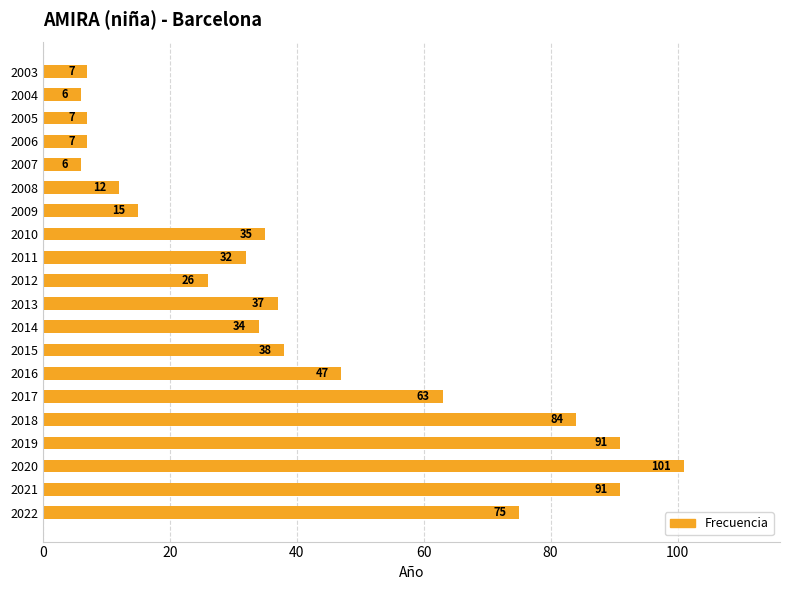

Where is the data nearest to the value 53?

2016